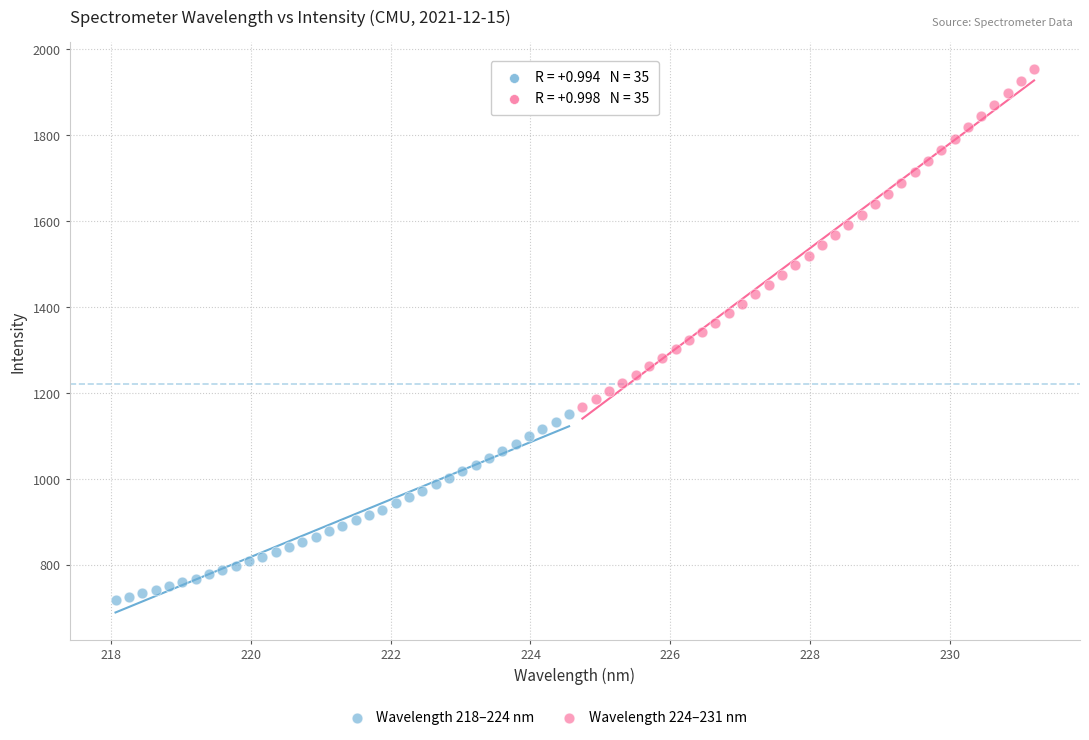

Which series contains the highest Y value?

Wavelength 224–231 nm